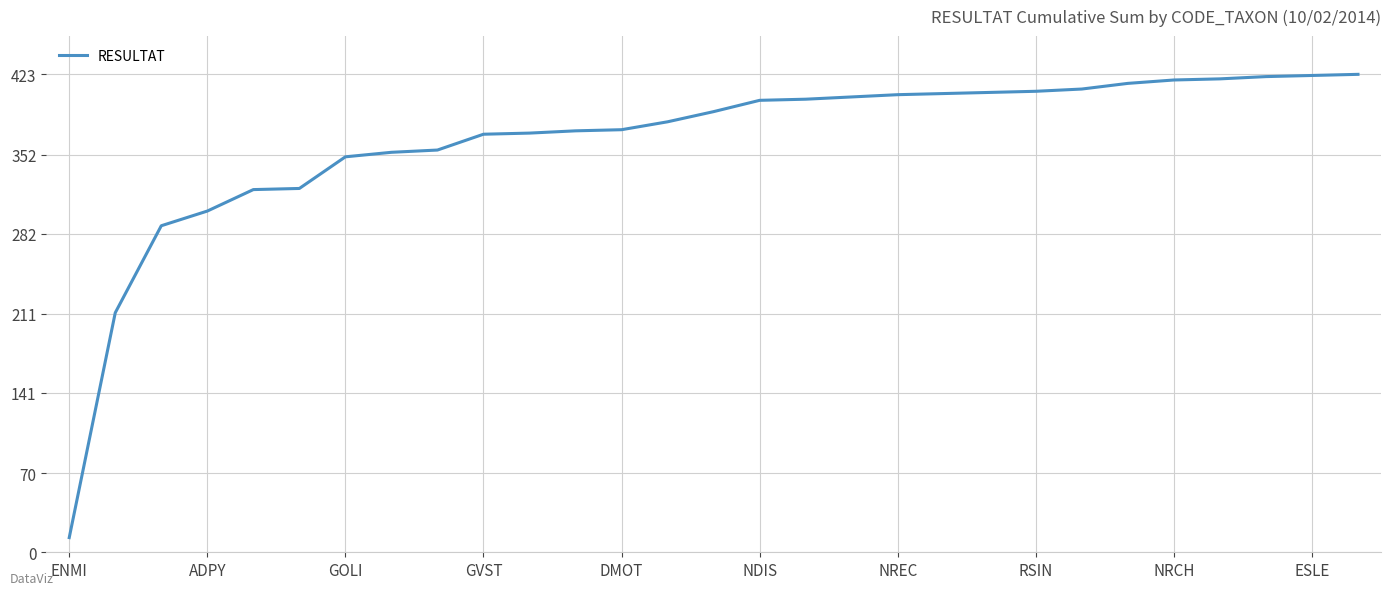

What is the minimum value shown in the chart?

13